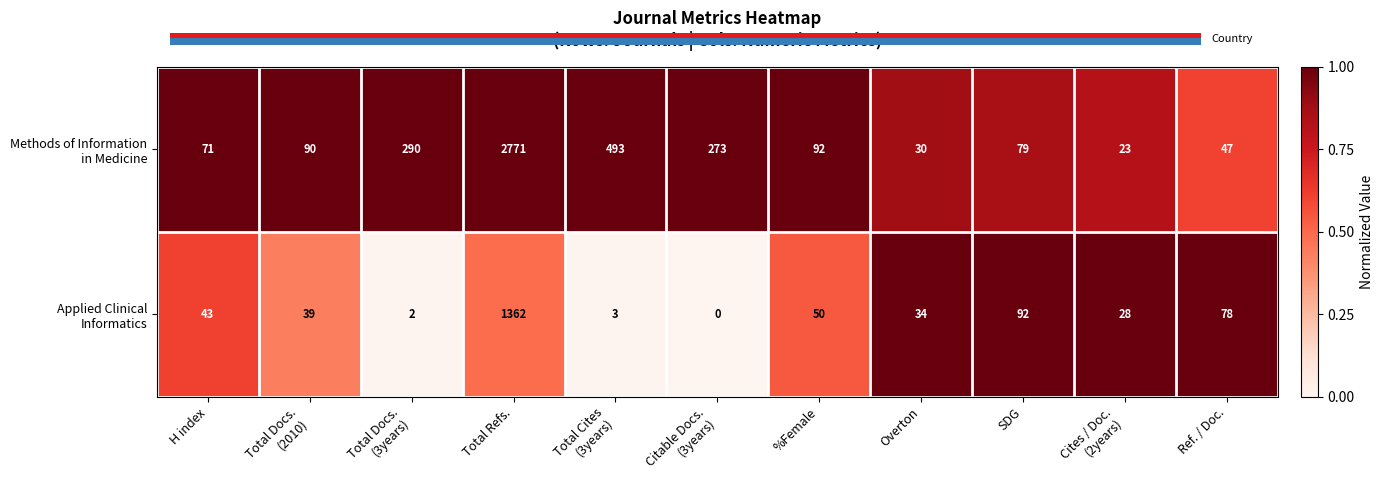

Is it true that 1 equals 1 at 10?

False